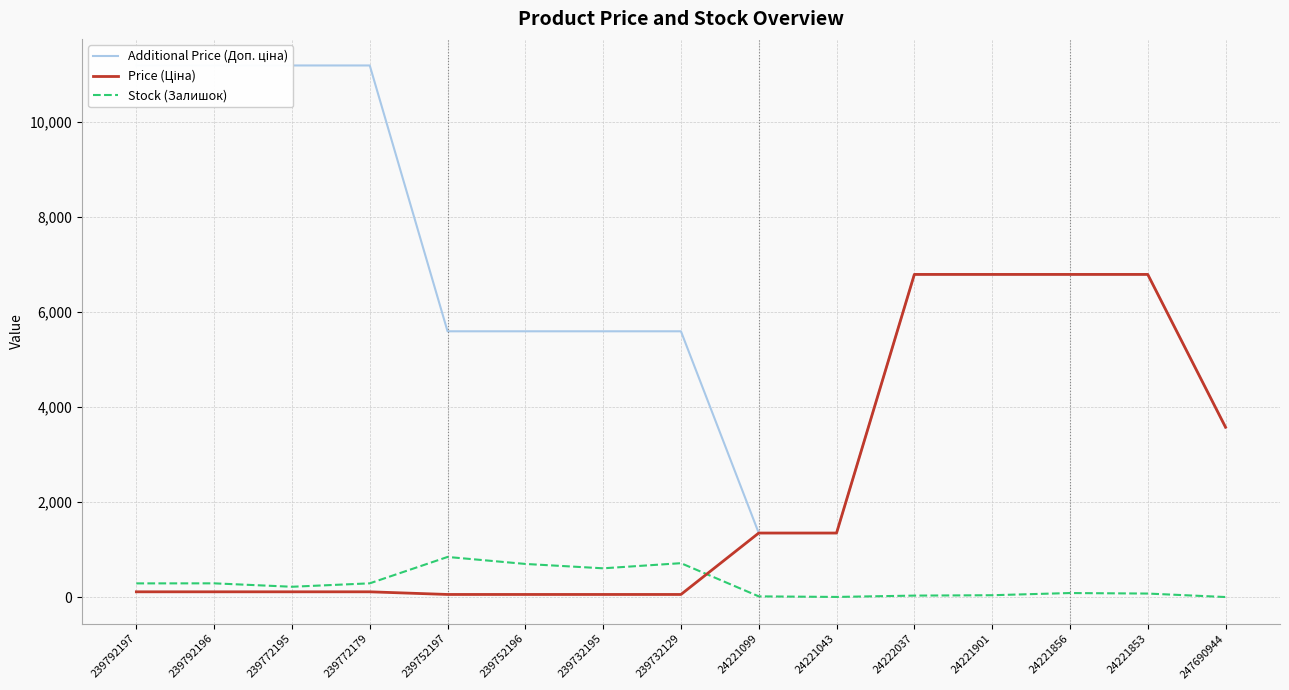

What position from the left is 239752197?

5